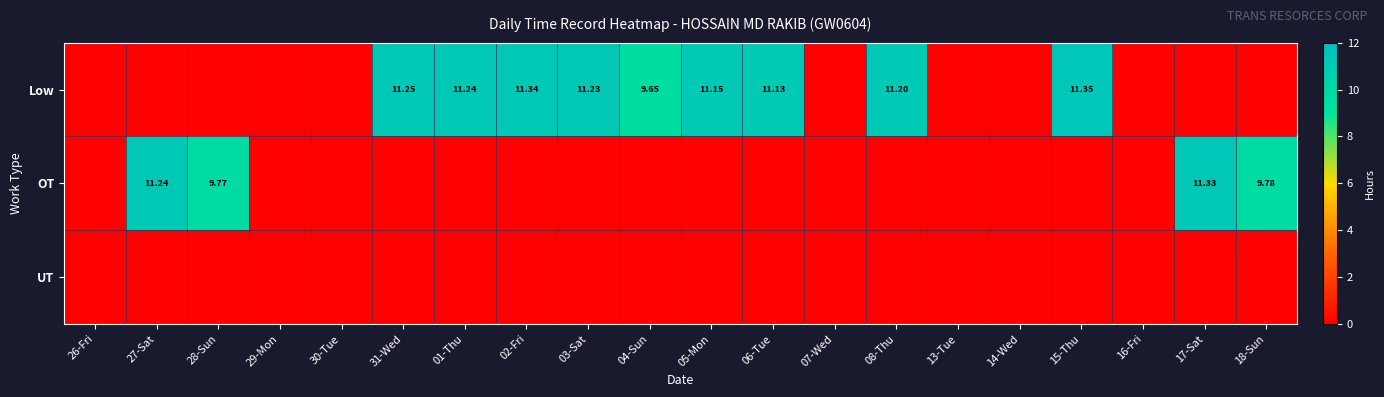

The value of Low at 29-Mon is 0.0. True or false?

True